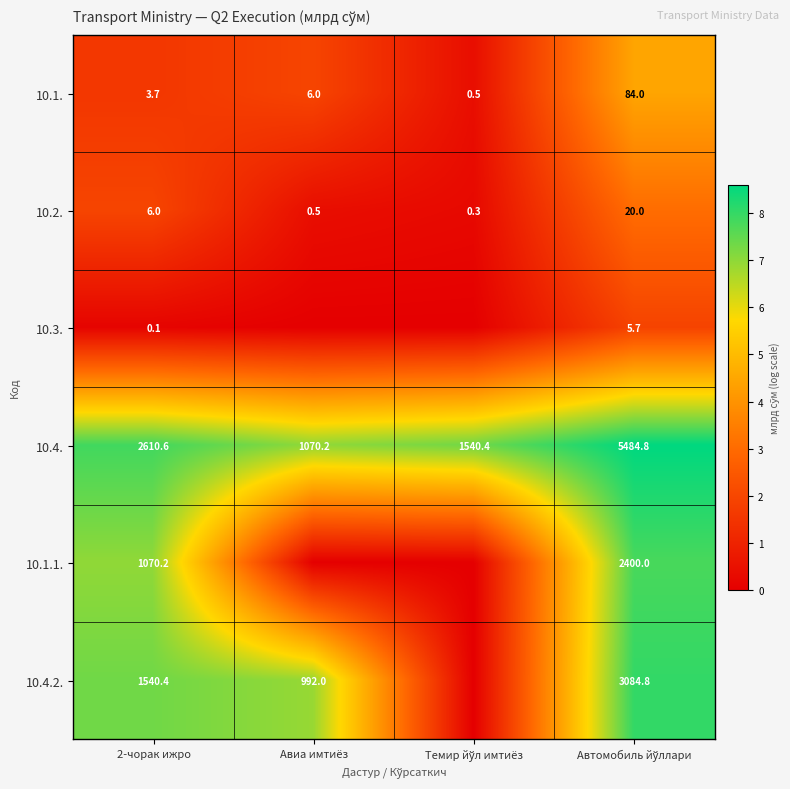

At 2-чорак ижро, list the series in order from smallest to largest.

10.3., 10.1., 10.2., 10.1.1., 10.4.2., 10.4.